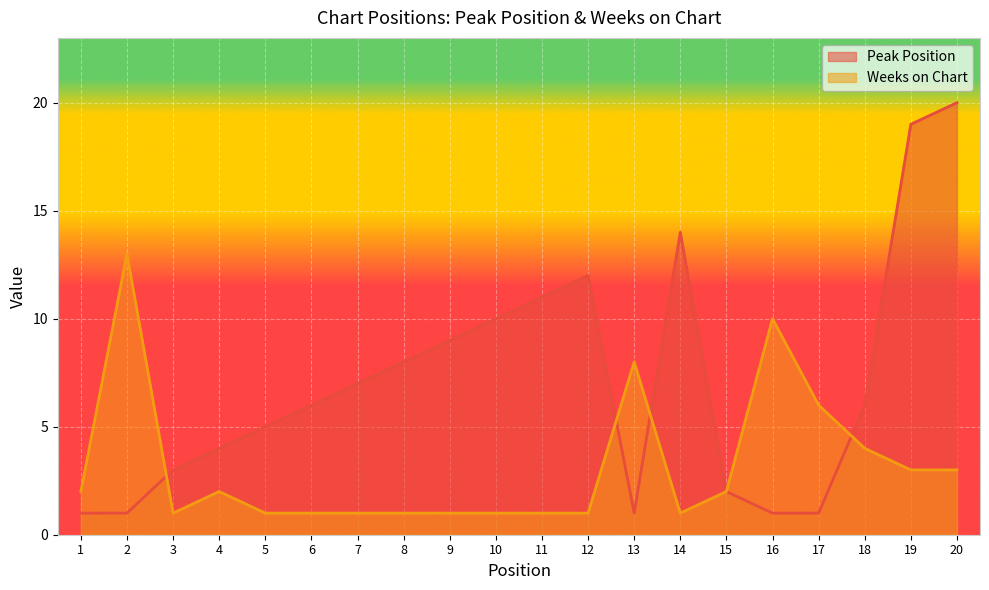

Which series has the largest range (max minus min)?

Peak Position